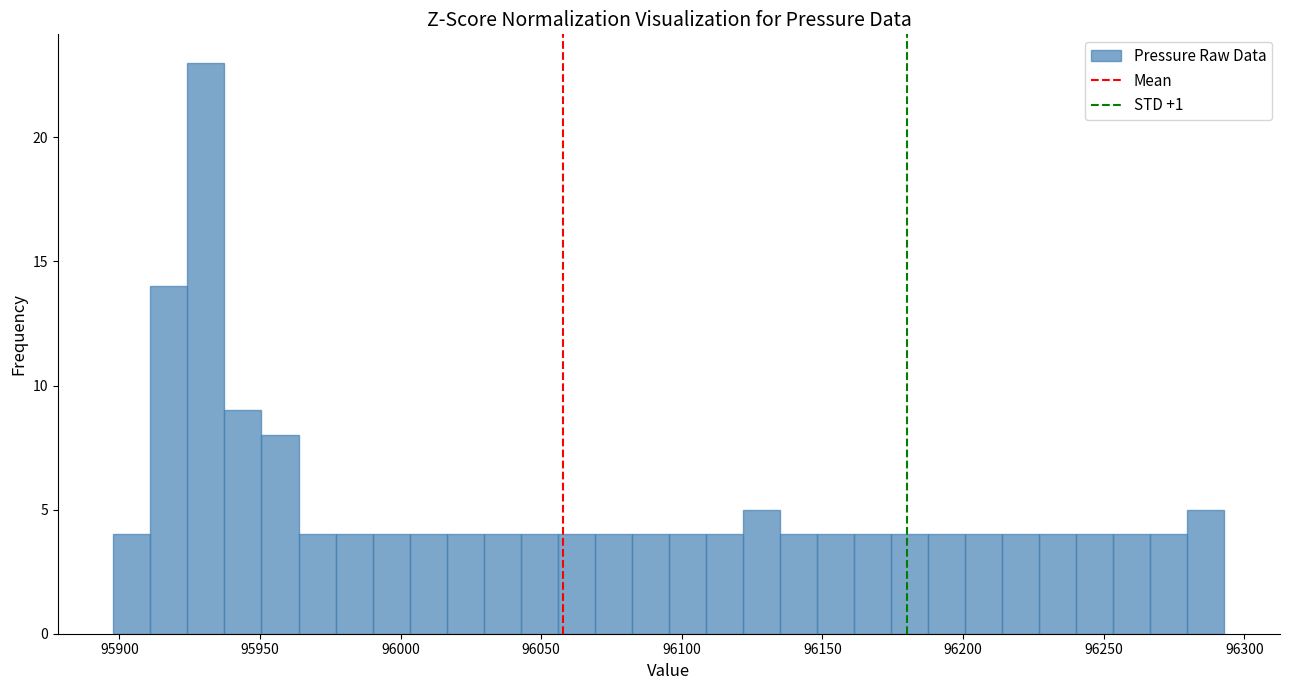

Around what value on the x-axis is the tallest bar? Give the approximate position of its centre, as read against the axis.

95930